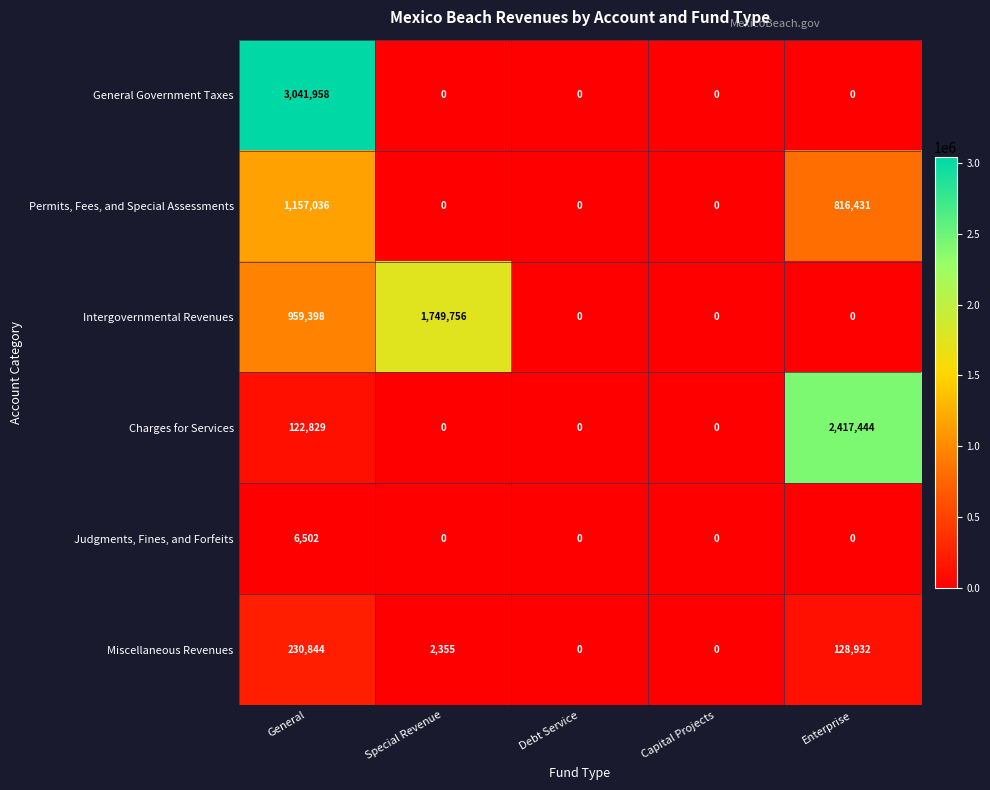

How many series are shown in this chart?

6